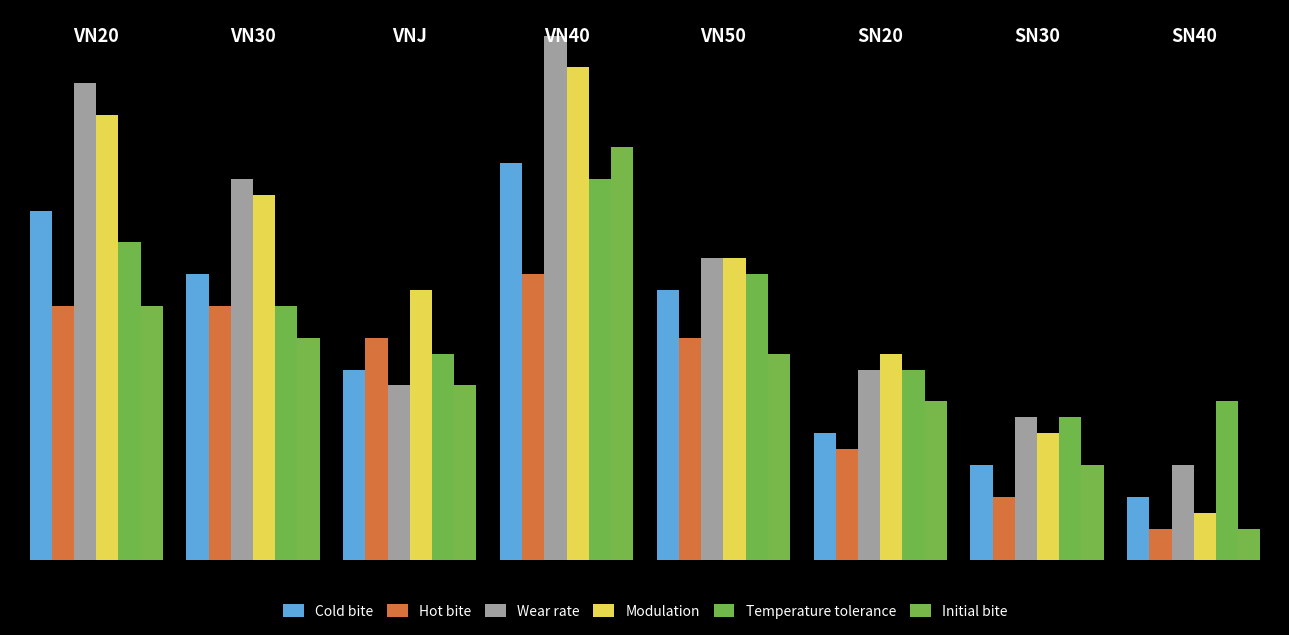

What are all the series names shown in the legend?

Cold bite, Hot bite, Wear rate, Modulation, Temperature tolerance, Initial bite